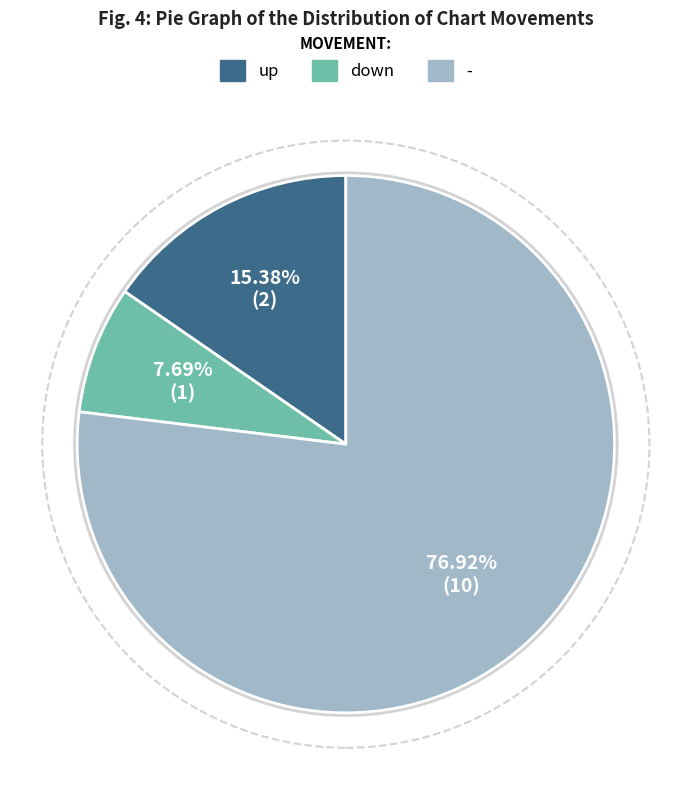

To the nearest percent, what is the difference between the up and down slice percentages?

8%